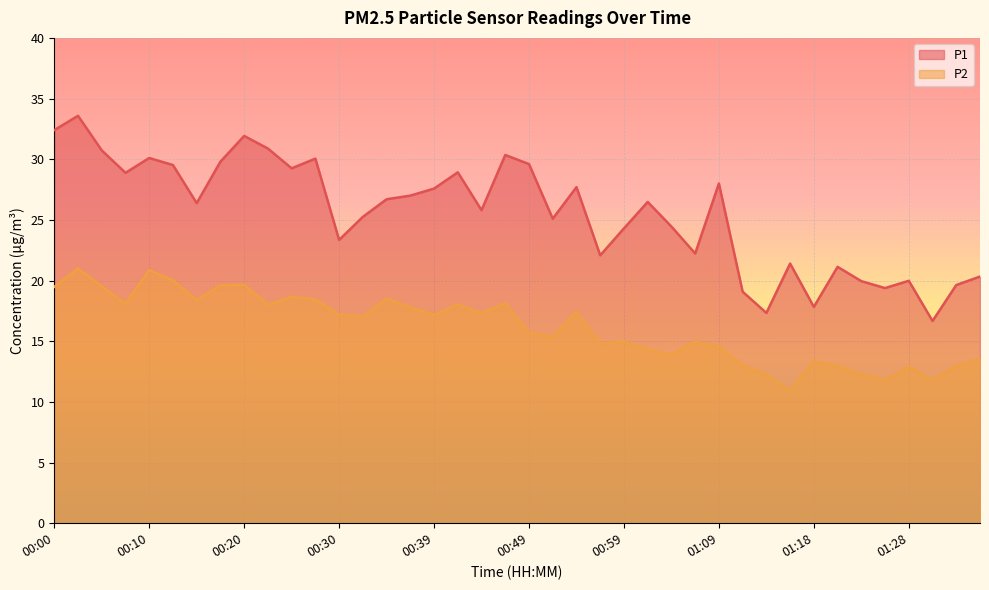

List the series in order of their peak value, highest first.

P1, P2